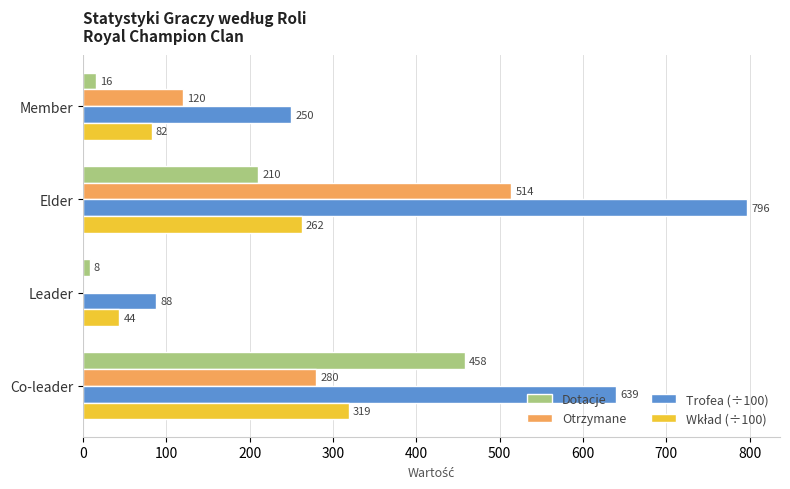

At which category is the sum across all series the highest?

Elder